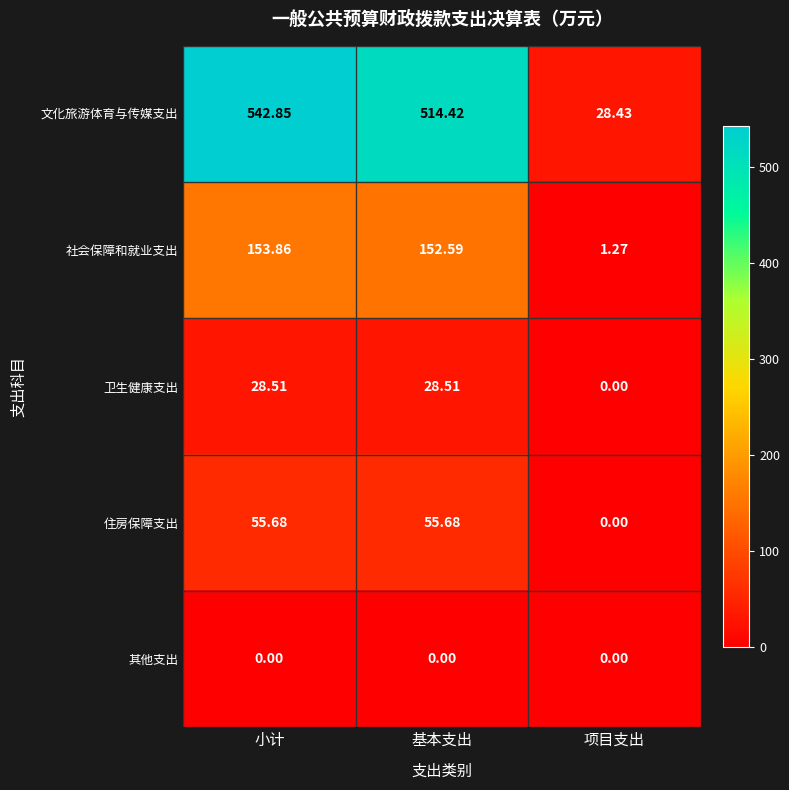

What is the total value across all series at 项目支出?

29.7